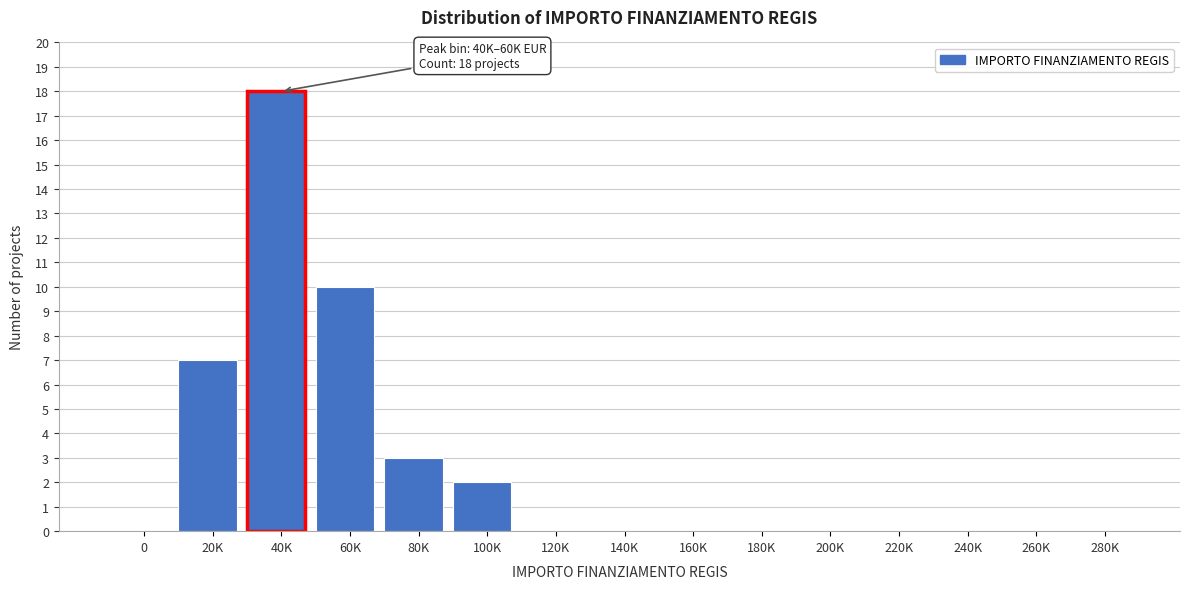

Reading left to right, extract all data points from this chart.

0=0	20K=7	40K=18	60K=10	80K=3	100K=2	120K=0	140K=0	160K=0	180K=0	200K=0	220K=0	240K=0	260K=0	280K=0